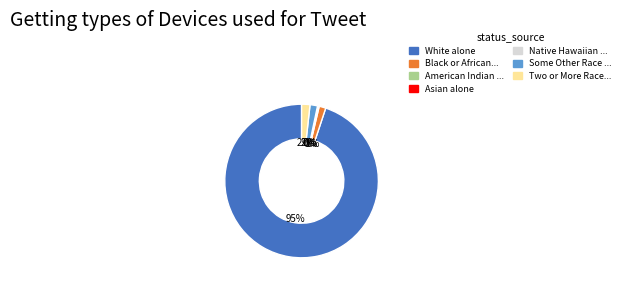

What is the change in value from White alone to Black or African American alone?

-533